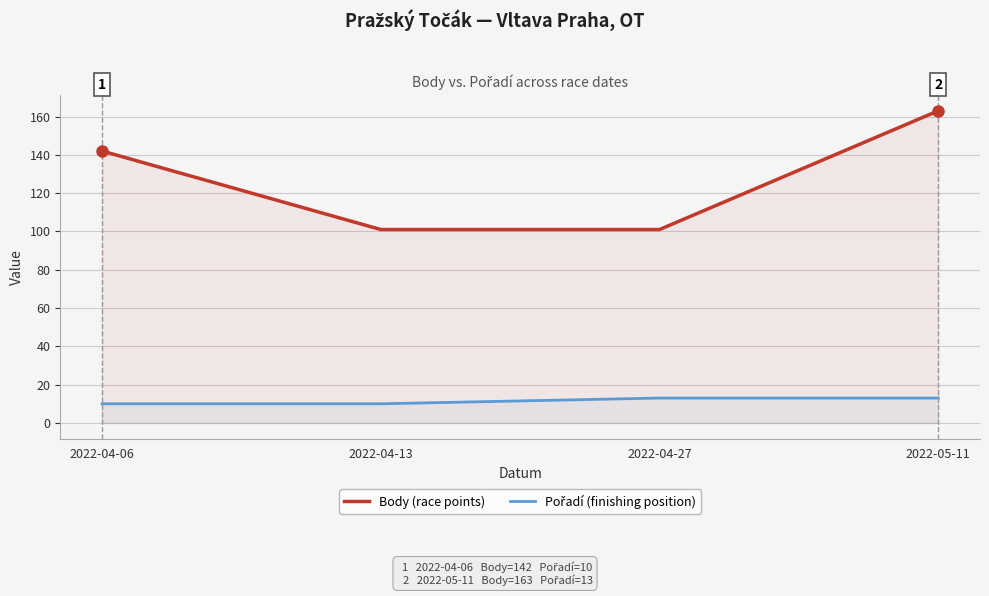

At how many categories does at least one series exceed 51?

4